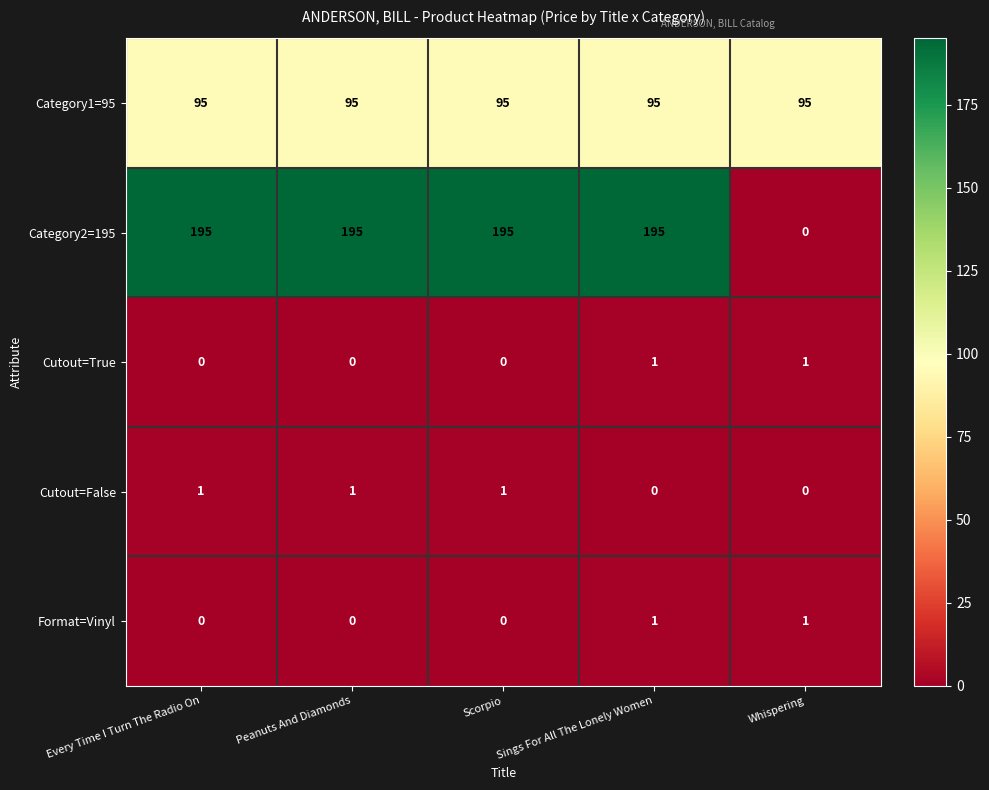

What is the sum of all Category2=195 values?

780